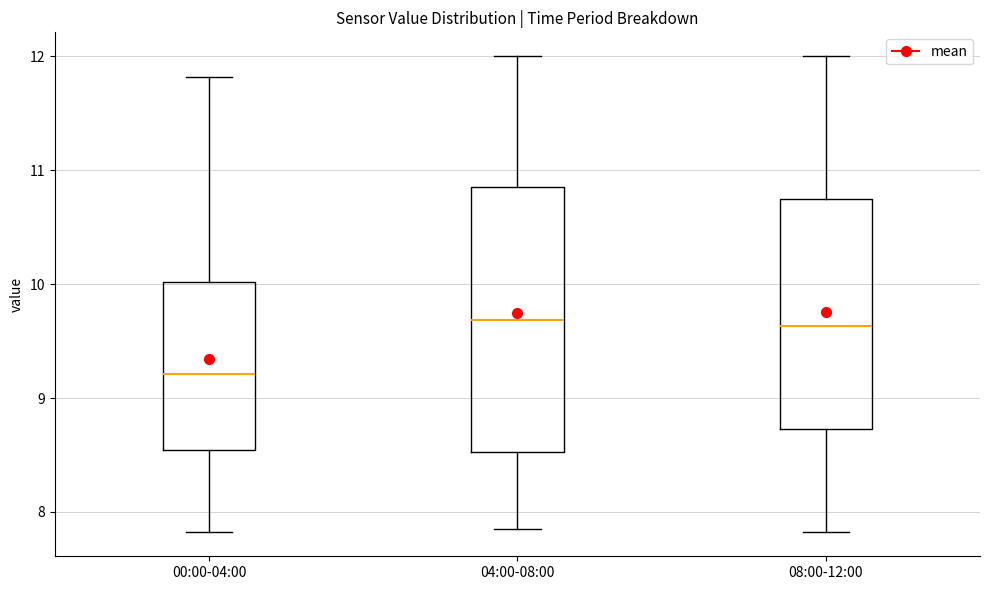

Which box is the tallest, from its lower edge to its upper edge?

04:00-08:00